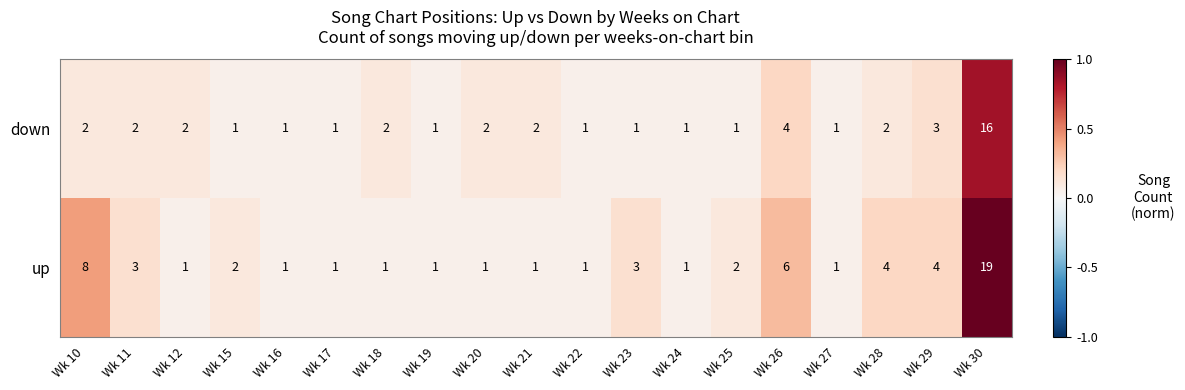

Which series has the largest total across all categories?

up